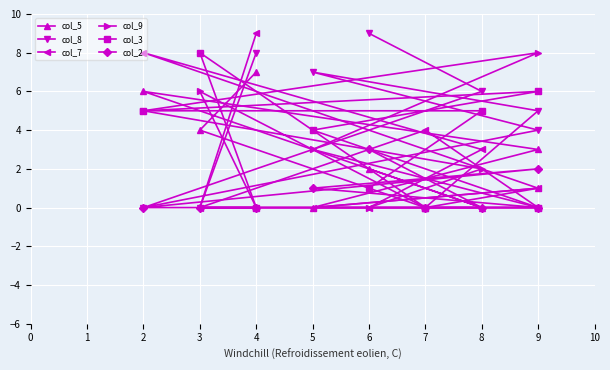

True or false: col_9 has more than 0 interior local peaks.

True